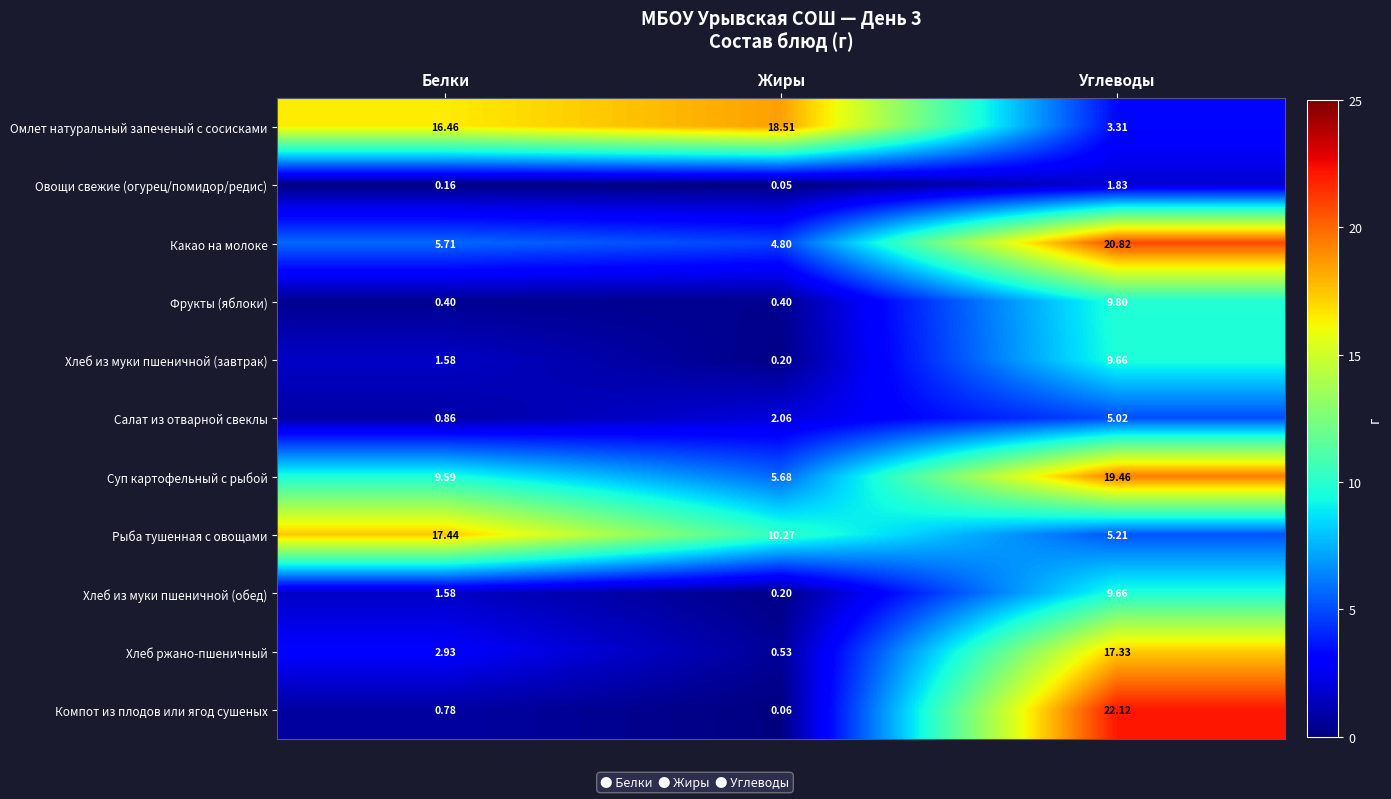

Which label corresponds to the largest value in the chart?

Углеводы